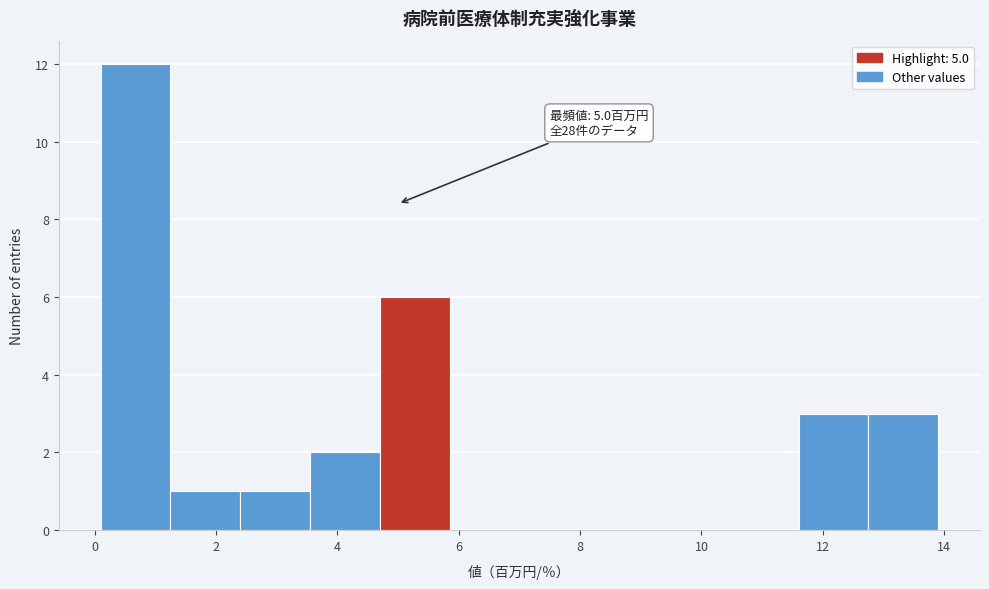

Over which range of the x-axis is the bar tallest?

0.10 to 1.25